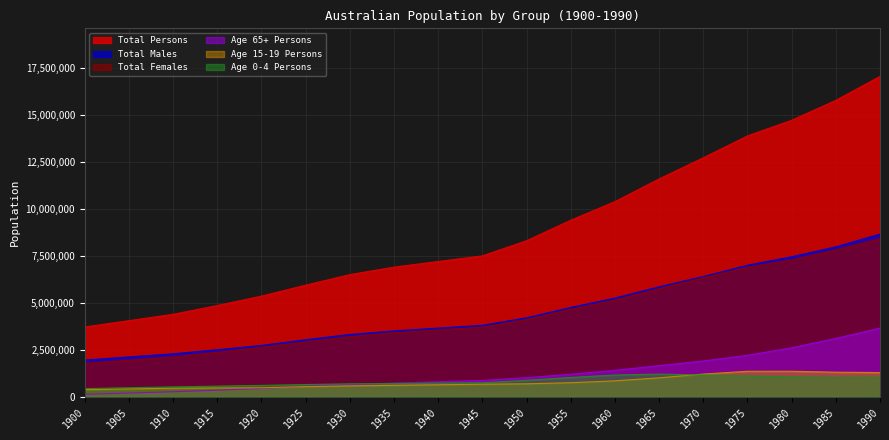

List the labels in order of Age 65+ Persons value, smallest first.

1900, 1905, 1910, 1915, 1920, 1925, 1930, 1935, 1940, 1945, 1950, 1955, 1960, 1965, 1970, 1975, 1980, 1985, 1990